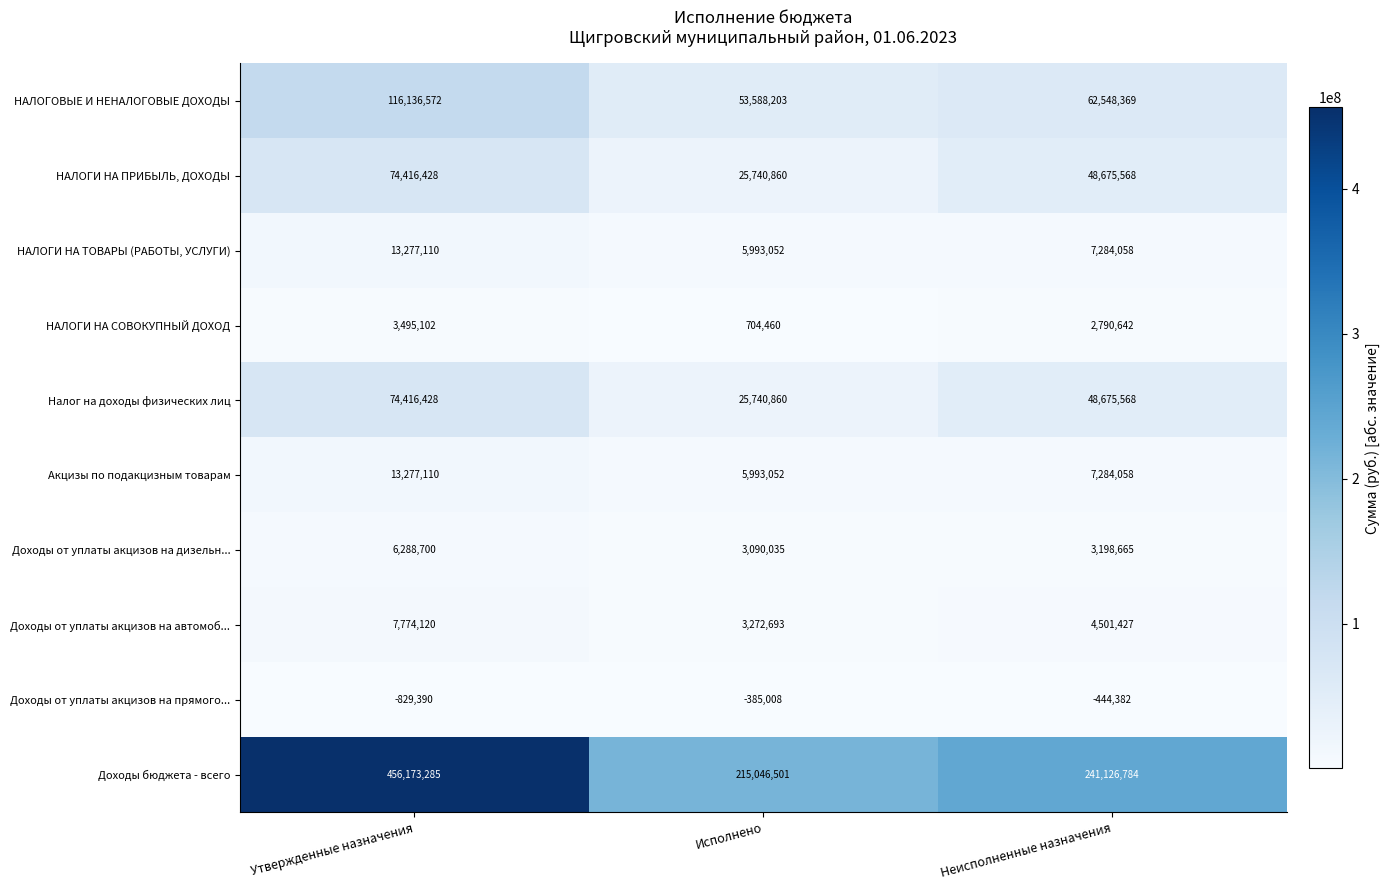

What is the maximum value for НАЛОГИ НА ТОВАРЫ (РАБОТЫ, УСЛУГИ)?

13277110